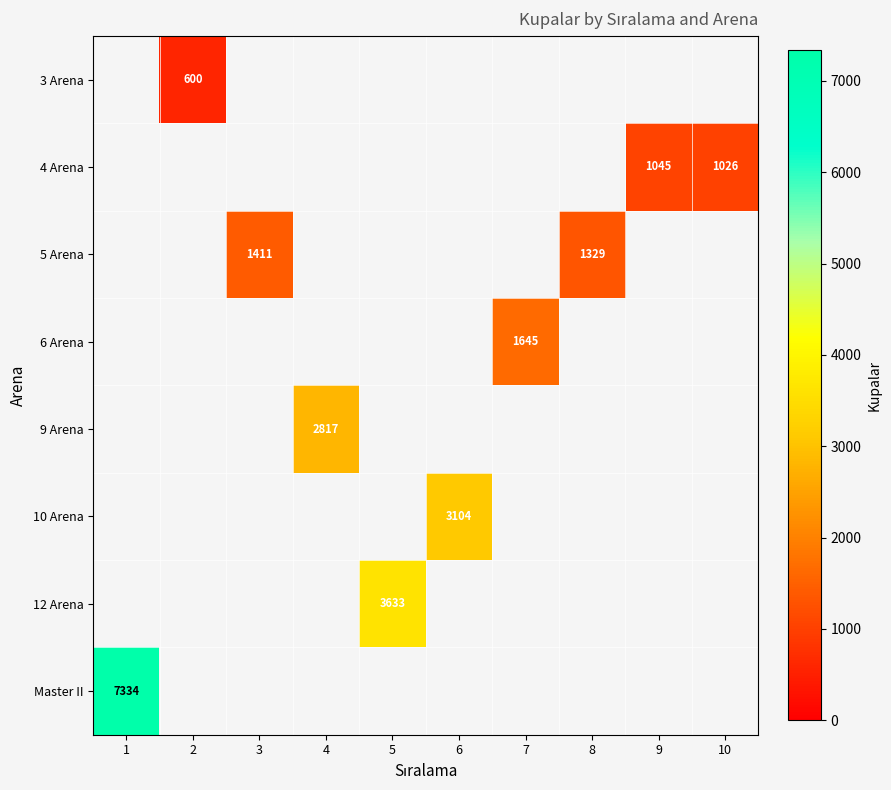

Which series has the largest range (max minus min)?

Master II